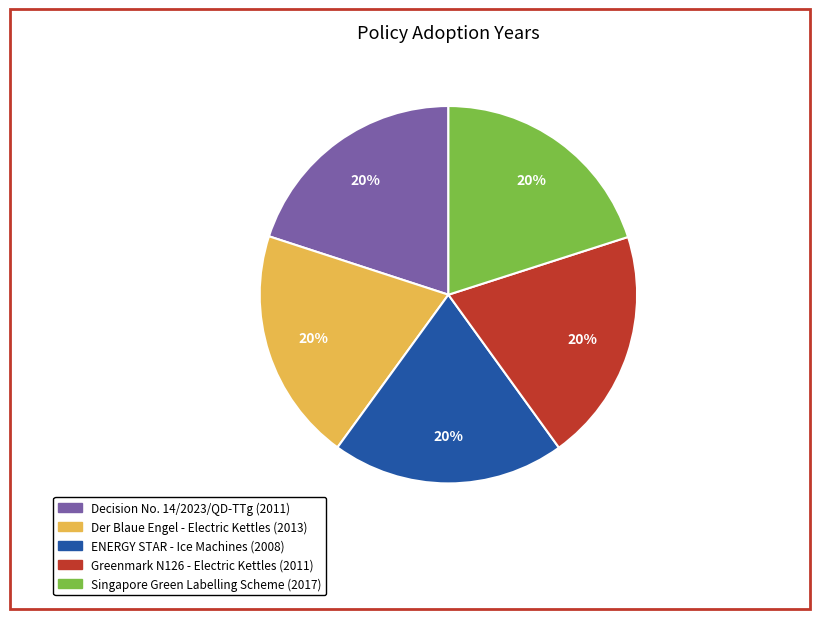

To the nearest percent, what is the average slice percentage?

20%